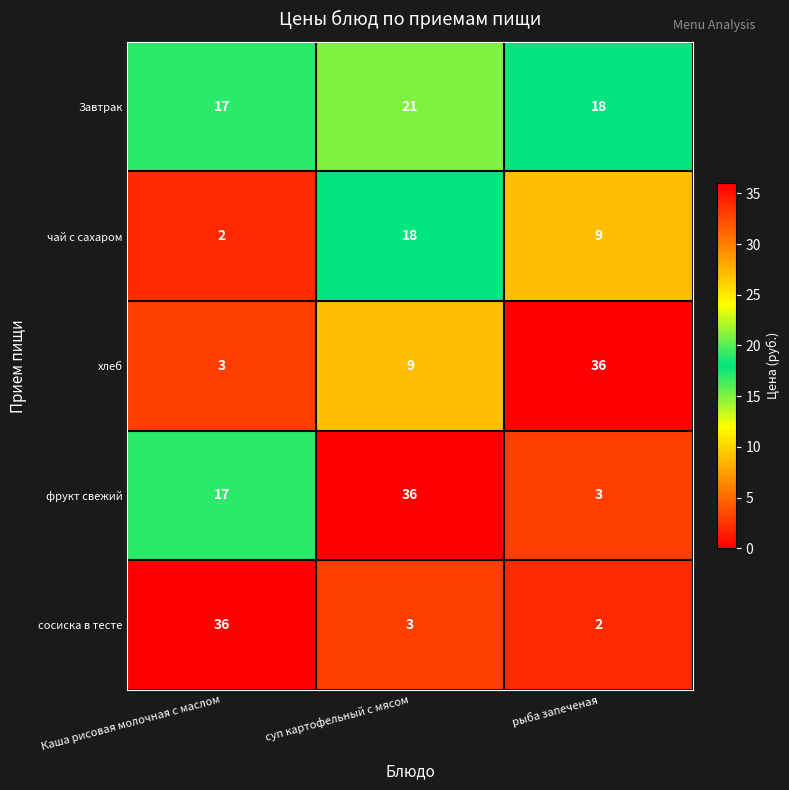

How many чай с сахаром values are between 2 and 18?

3